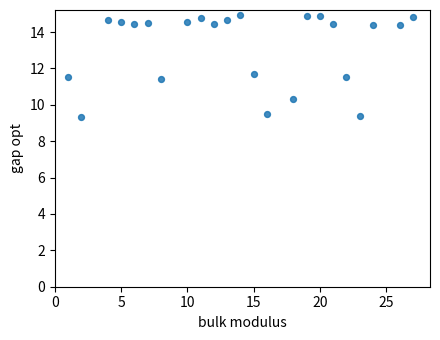

What is the range of Y values (max minus min)?

5.6